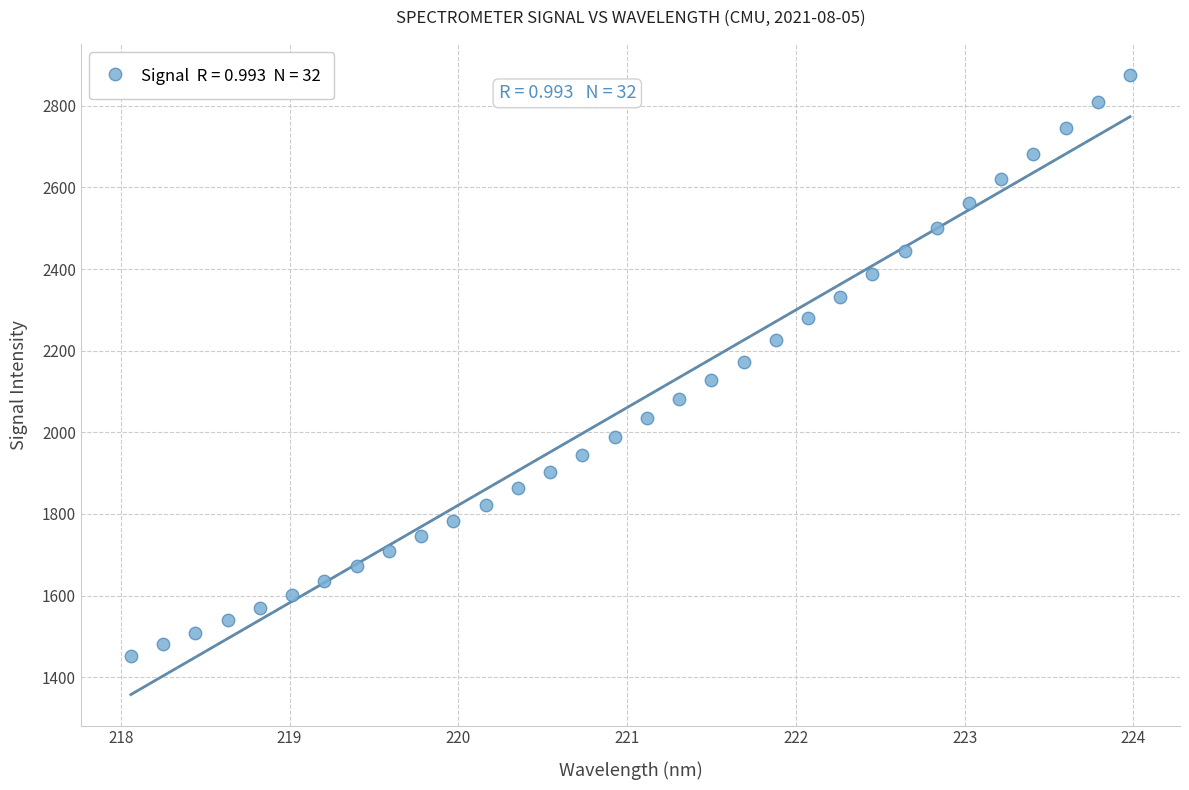

What is the range of Y values (max minus min)?

1423.9